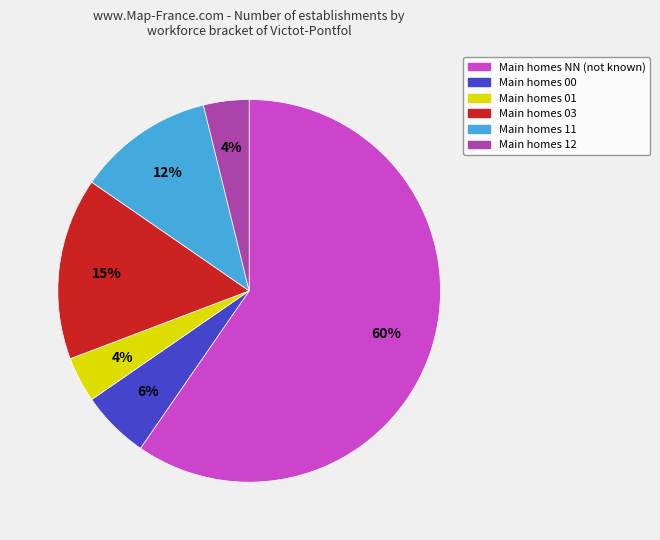

Is there any slice that represents more than half of the pie?

Yes